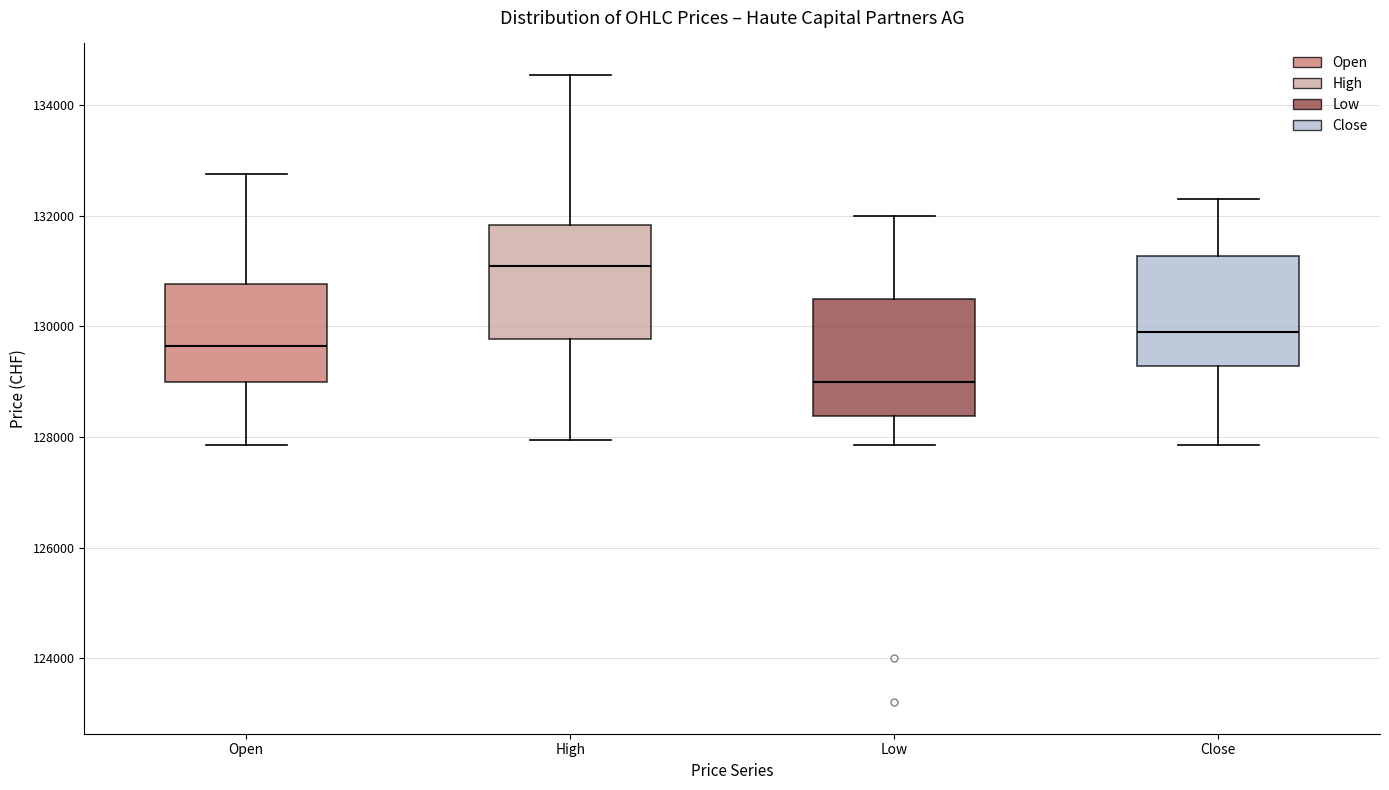

Reading left to right, transcribe this box plot: for each box, give where its median line is, the range the box spans, and where its two whiskers end, as read against the y-axis. The values are not printed on the chart, so give them approximately, as read against the axis.

Open: median 129600, box 129000 to 130800, whiskers 127800 to 132800
High: median 131200, box 129800 to 131800, whiskers 128000 to 134600
Low: median 129000, box 128400 to 130600, whiskers 127800 to 132000
Close: median 130000, box 129200 to 131200, whiskers 127800 to 132400